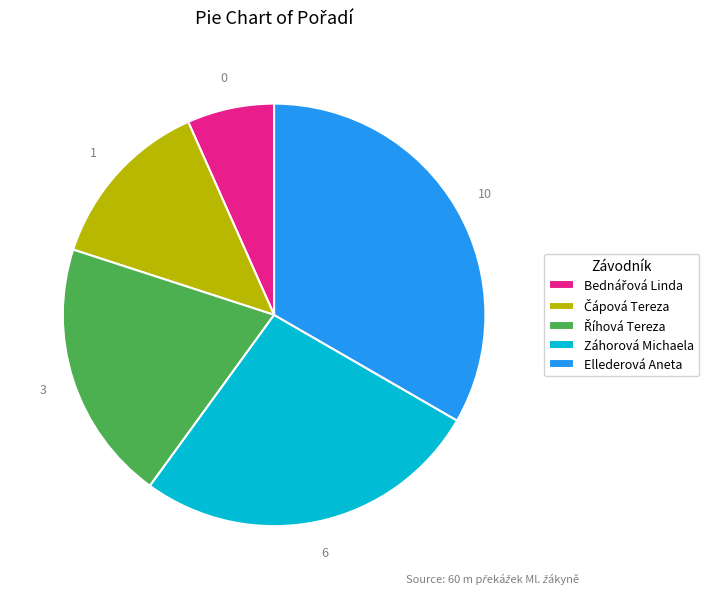

Is Záhorová Michaela the majority of the pie?

No